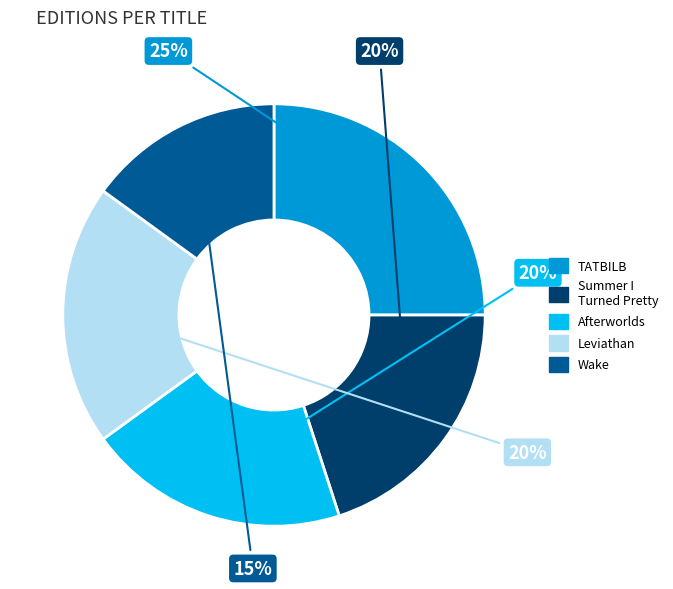

To the nearest percent, what is the average slice percentage?

20%